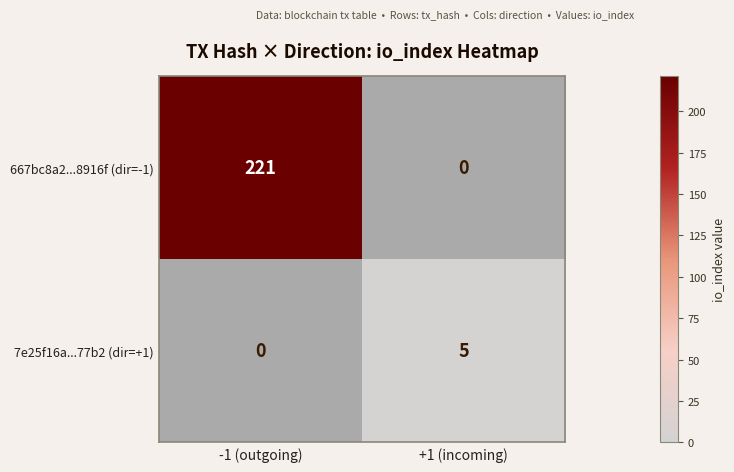

True or false: 667bc8a2...8916f (dir=-1) has a value of 0 at +1 (incoming).

True